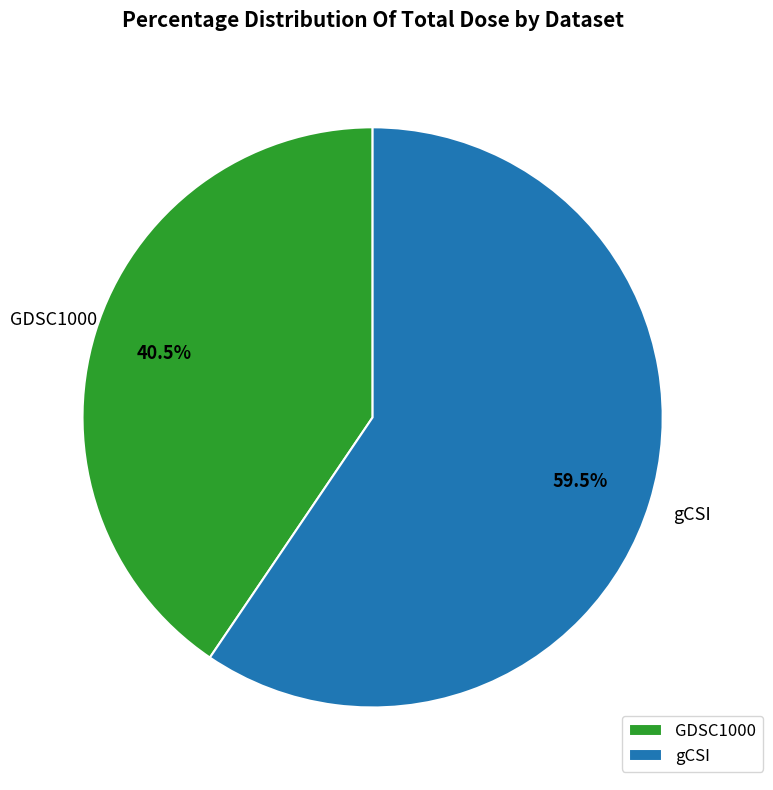

How much of the chart is everything except GDSC1000?

59.5%